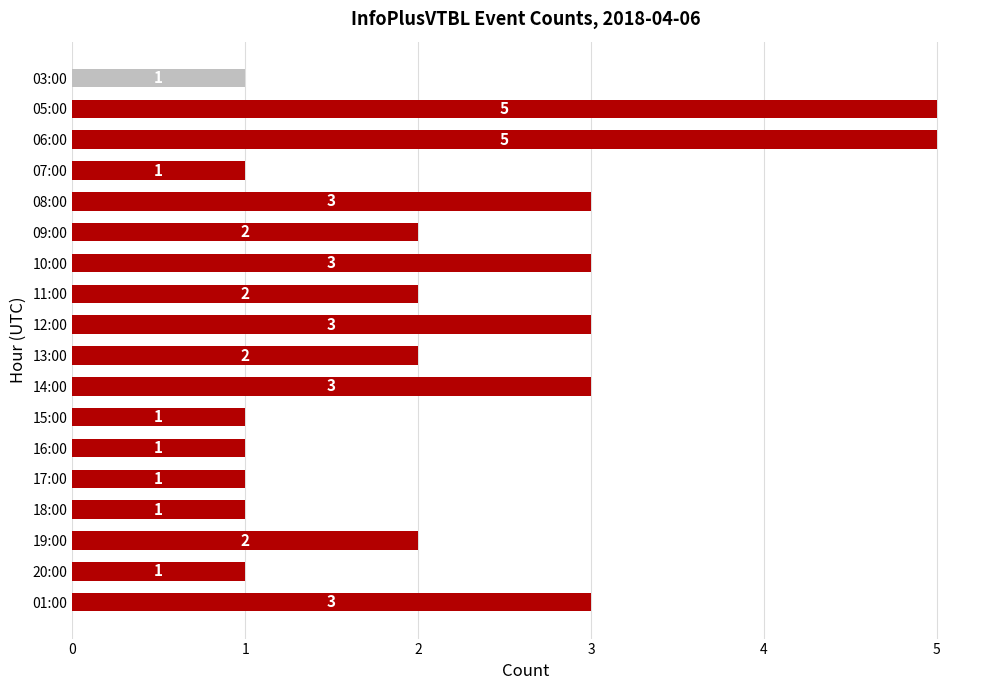

True or false: the data shows 0 at 17:00.

False